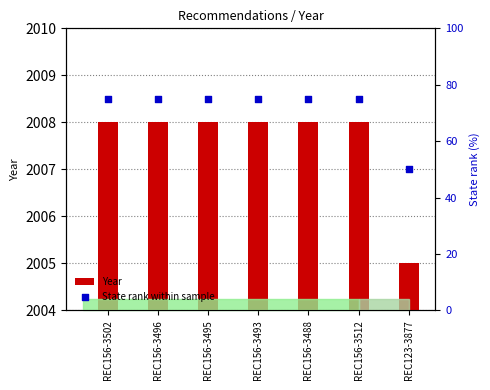

Which series contains the highest Y value?

State rank within sample